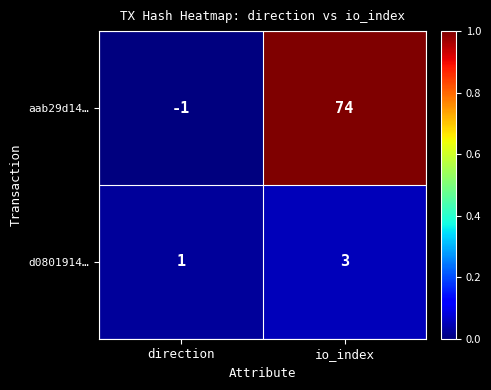

Reading right to left, extract all data points from this chart.

aab29d14…: 74	-1
d0801914…: 3	1